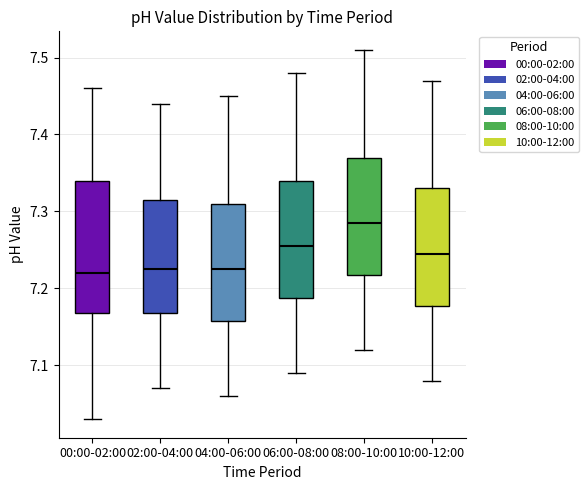

Reading left to right, read every box against the y-axis: the position of its median line, the range the box covers, and the ends of its whiskers. The values are not printed on the chart, so give them approximately, as read against the axis.

00:00-02:00: median 7.22, box 7.17 to 7.34, whiskers 7.03 to 7.46
02:00-04:00: median 7.23, box 7.17 to 7.32, whiskers 7.07 to 7.44
04:00-06:00: median 7.23, box 7.16 to 7.31, whiskers 7.06 to 7.45
06:00-08:00: median 7.26, box 7.19 to 7.34, whiskers 7.09 to 7.48
08:00-10:00: median 7.29, box 7.22 to 7.37, whiskers 7.12 to 7.51
10:00-12:00: median 7.25, box 7.18 to 7.33, whiskers 7.08 to 7.47